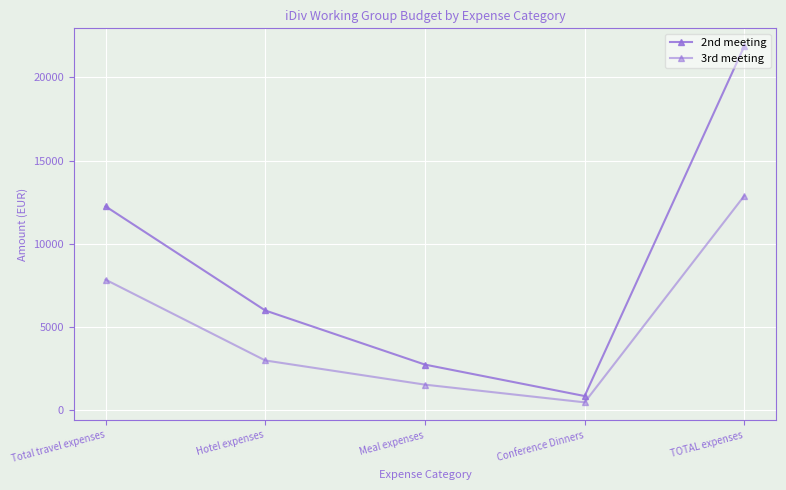

Where is 2nd meeting nearest to the value 11365?

Total travel expenses